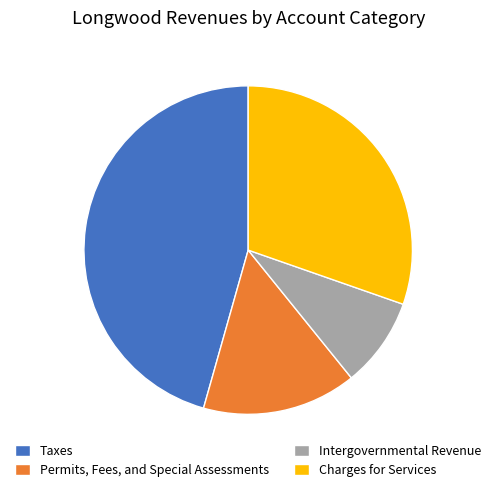

Do Intergovernmental Revenue and Charges for Services together represent more than half of the pie?

No